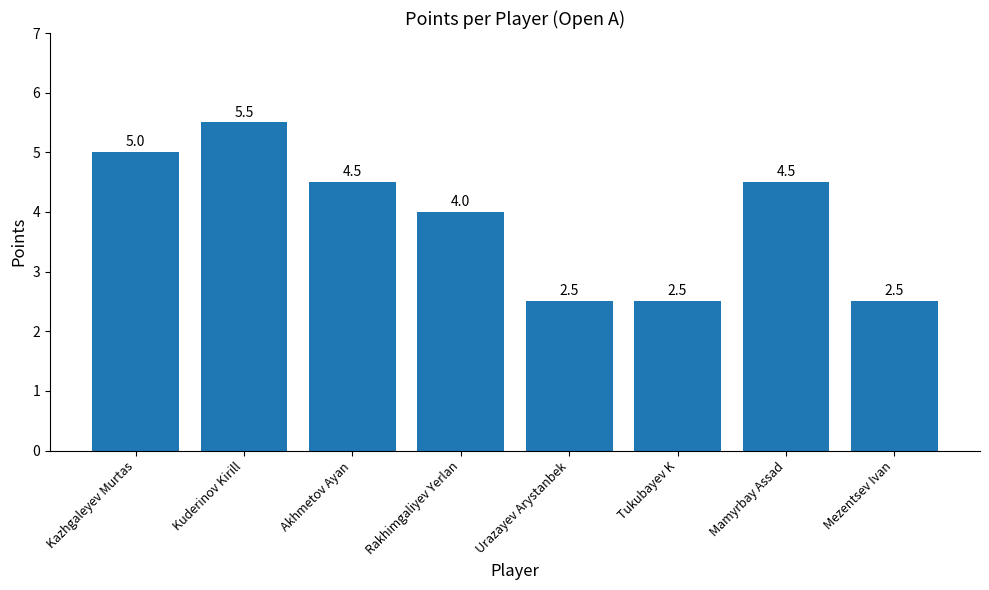

Approximately how many times larger is the value at Tukubayev K compared to Urazayev Arystanbek?

1.0